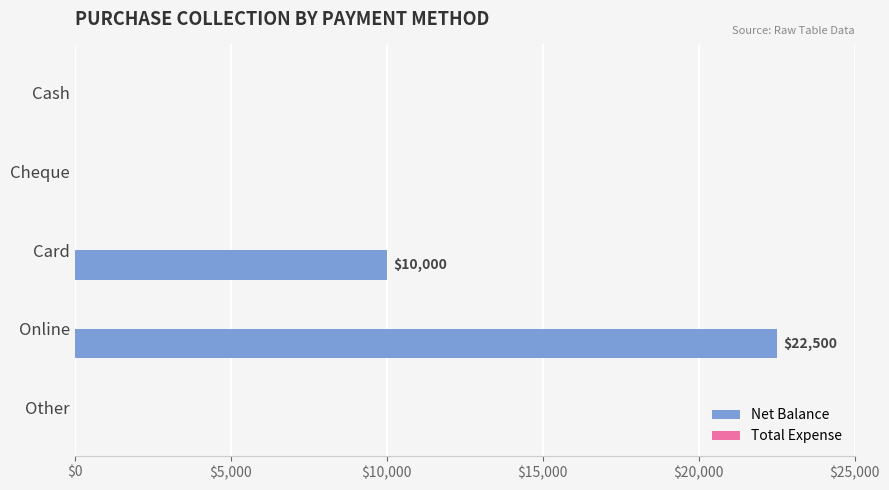

Reading top to bottom, extract all data points from this chart.

Cash=0	Cheque=0	Card=10000	Online=22500	Other=0